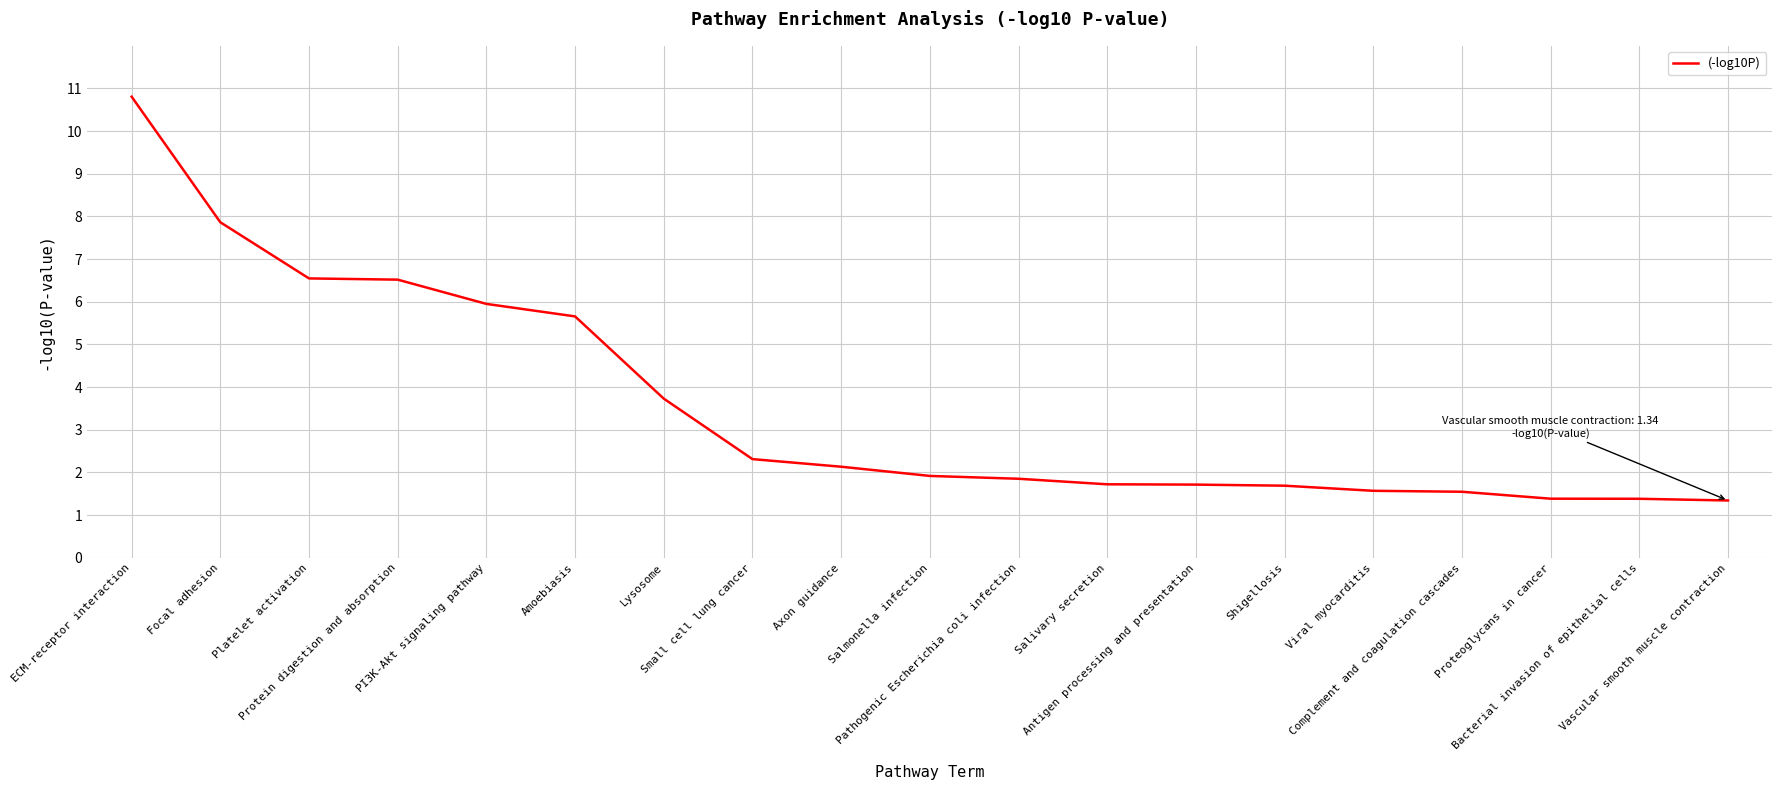

What is the minimum value shown in the chart?

1.3